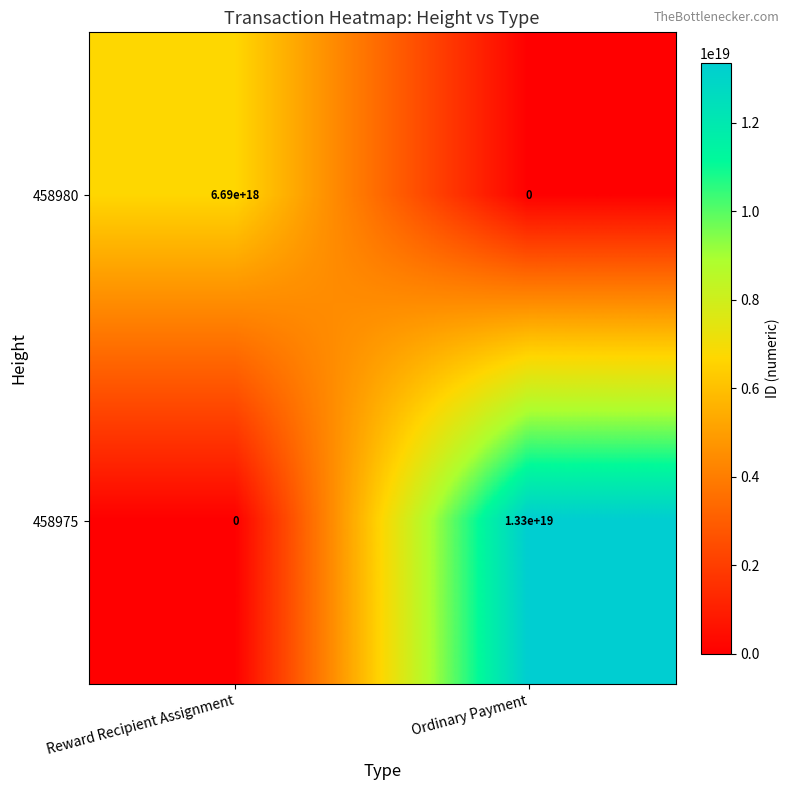

List the series in order of their peak value, highest first.

458975, 458980